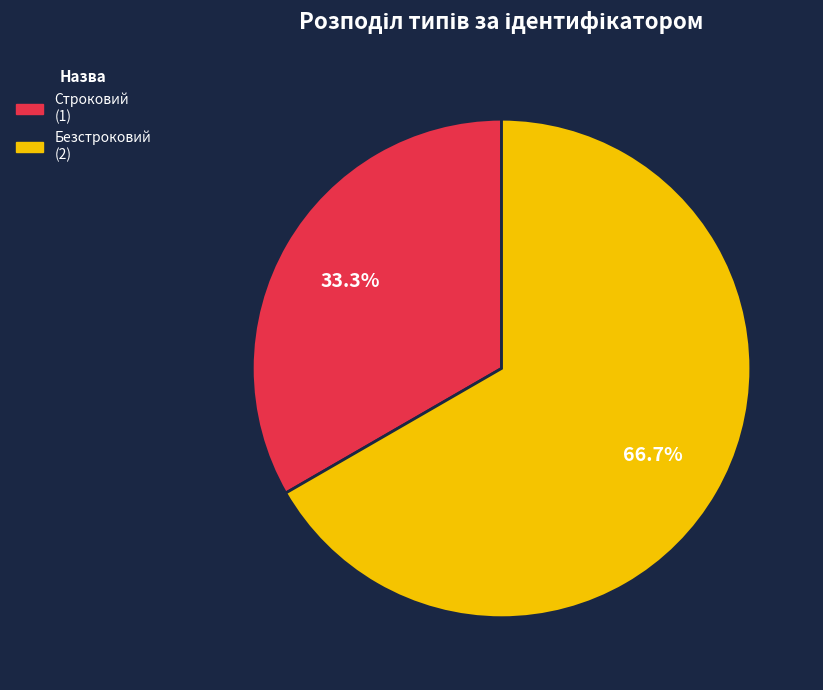

Do Строковий and Безстроковий together represent more than half of the pie?

Yes